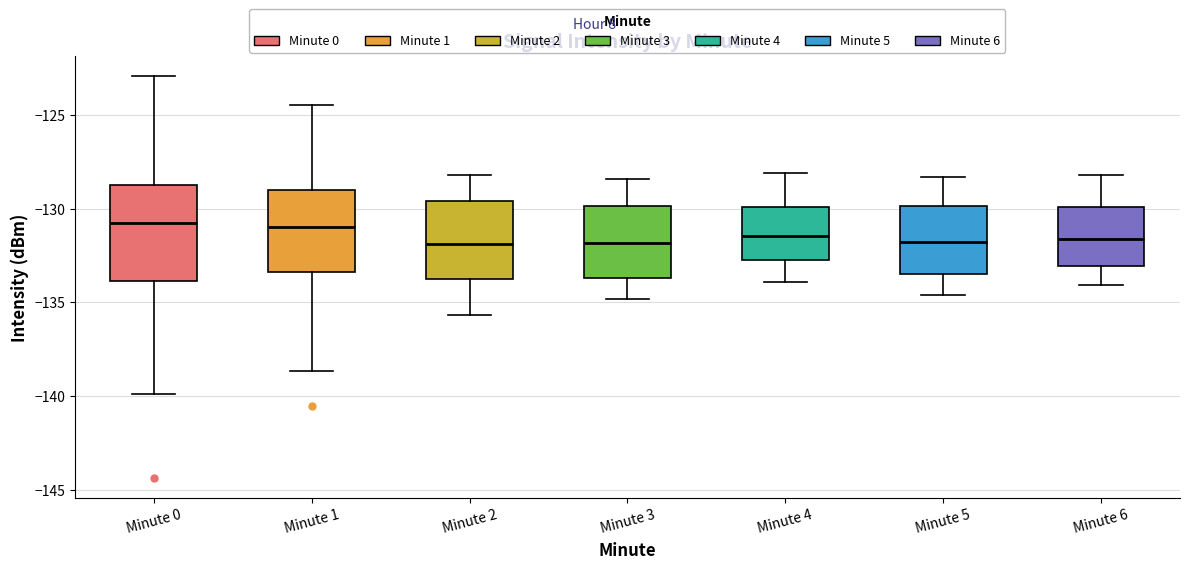

Reading left to right, transcribe this box plot: for each box, give where its median line is, the range the box spans, and where its two whiskers end, as read against the y-axis. The values are not printed on the chart, so give them approximately, as read against the axis.

Minute 0: median -131.0, box -134.0 to -128.5, whiskers -140.0 to -123.0
Minute 1: median -131.0, box -133.5 to -129.0, whiskers -138.5 to -124.5
Minute 2: median -132.0, box -133.5 to -129.5, whiskers -135.5 to -128.0
Minute 3: median -132.0, box -133.5 to -130.0, whiskers -135.0 to -128.5
Minute 4: median -131.5, box -132.5 to -130.0, whiskers -134.0 to -128.0
Minute 5: median -132.0, box -133.5 to -130.0, whiskers -134.5 to -128.5
Minute 6: median -131.5, box -133.0 to -130.0, whiskers -134.0 to -128.0